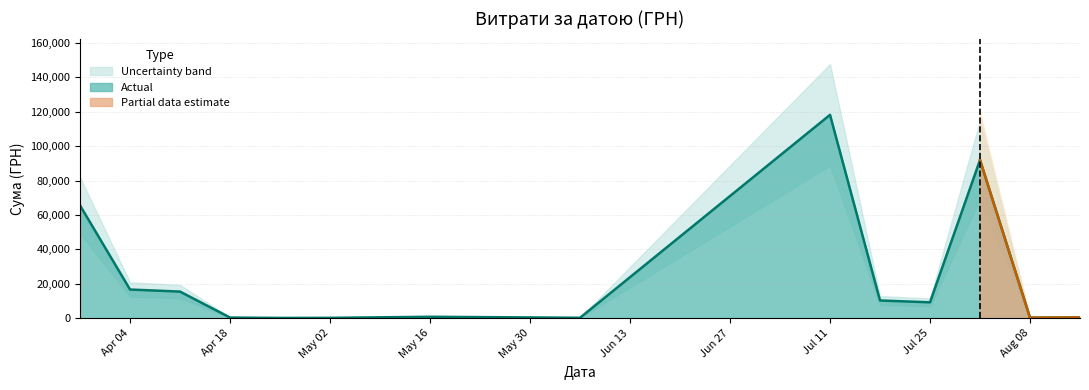

What is the maximum value for Actual?

118213.6